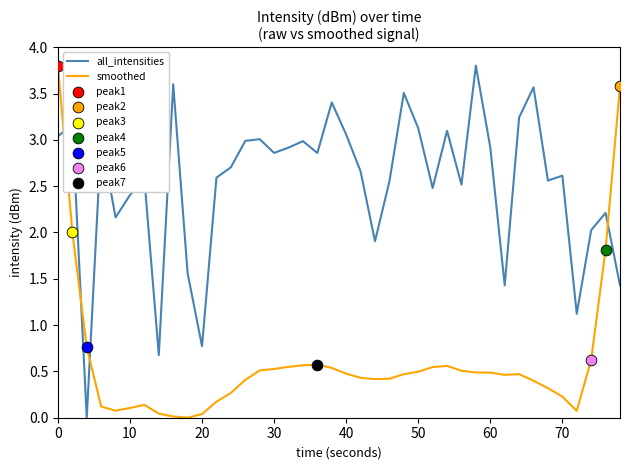

At how many categories does at least one series exceed 0?

40